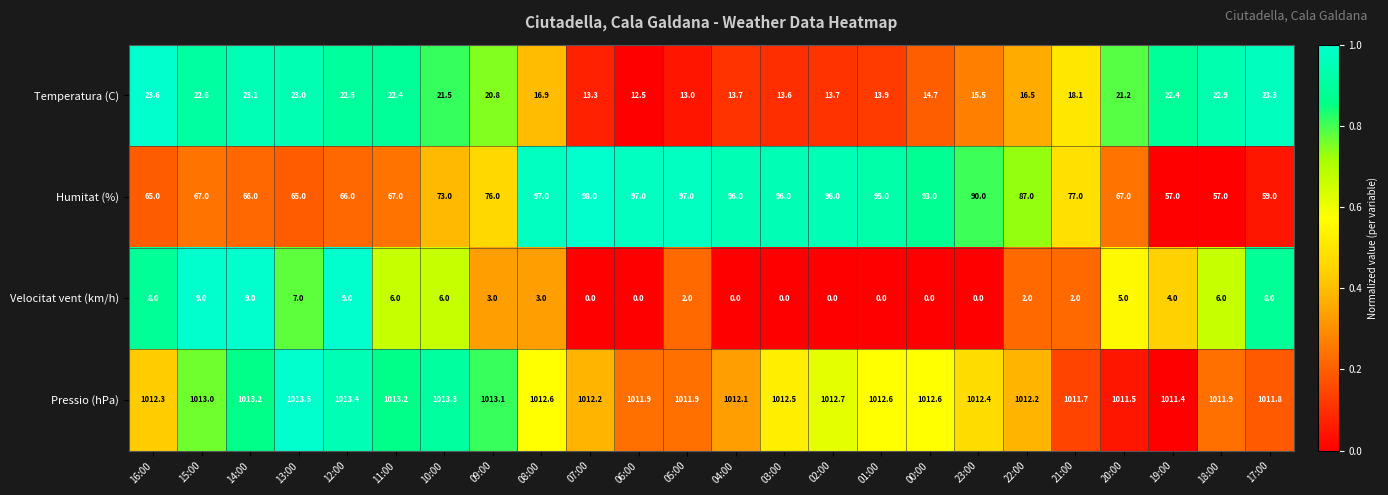

Between 11:00 and 19:00, which series saw the biggest shift?

Humitat (%)